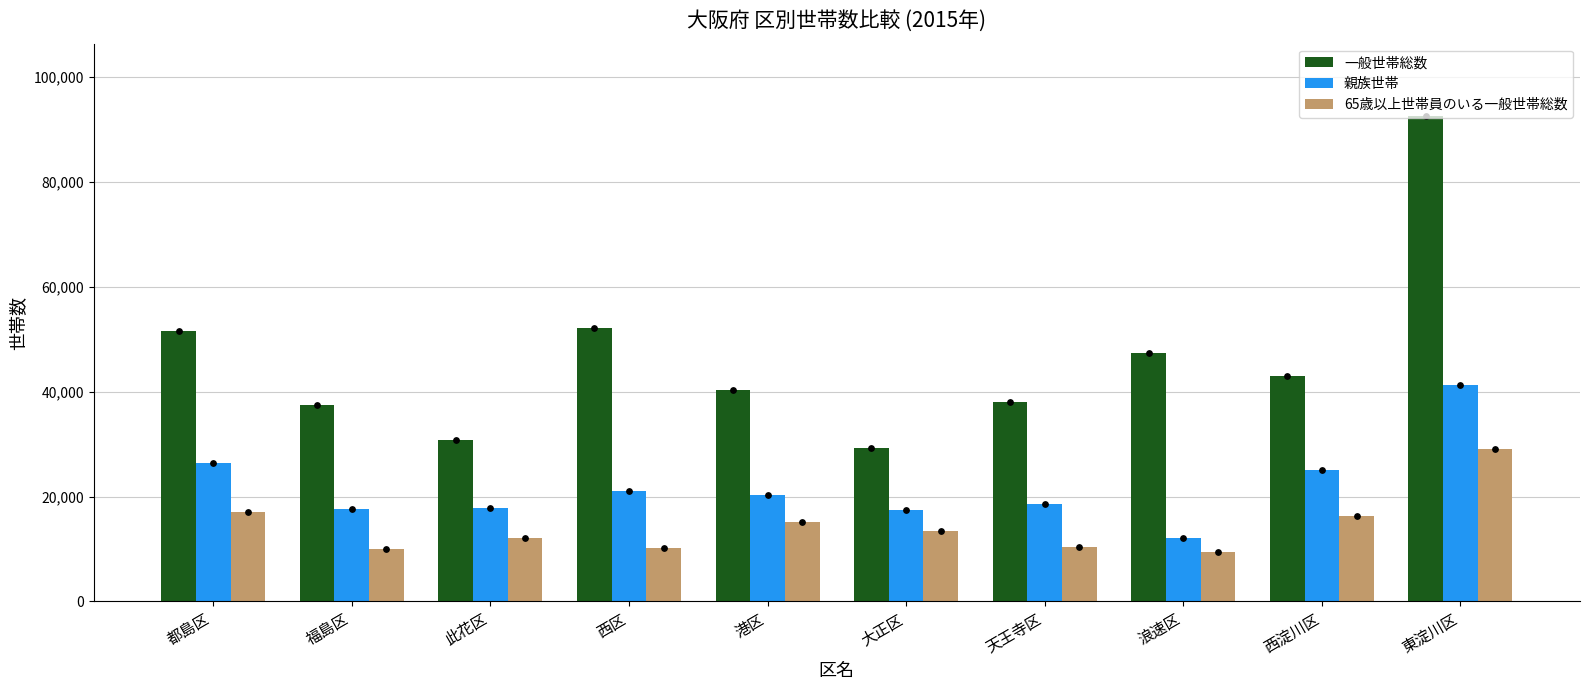

Which series has the largest total across all categories?

一般世帯総数